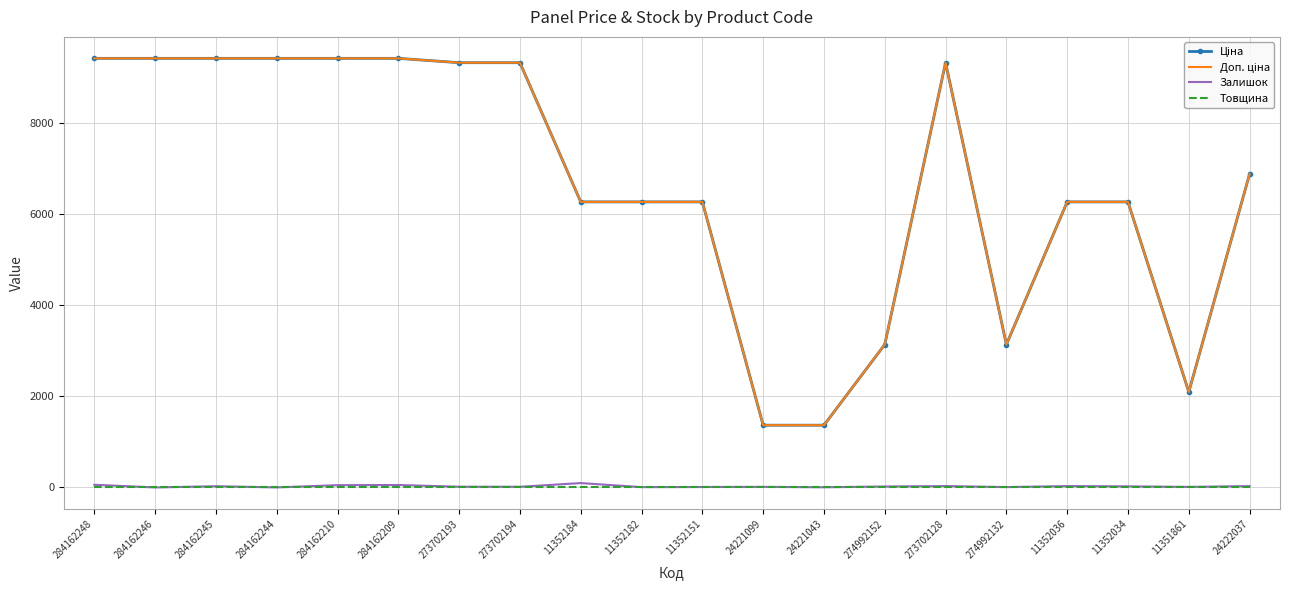

The Залишок series shows 30.0 at 24222037. True or false?

True